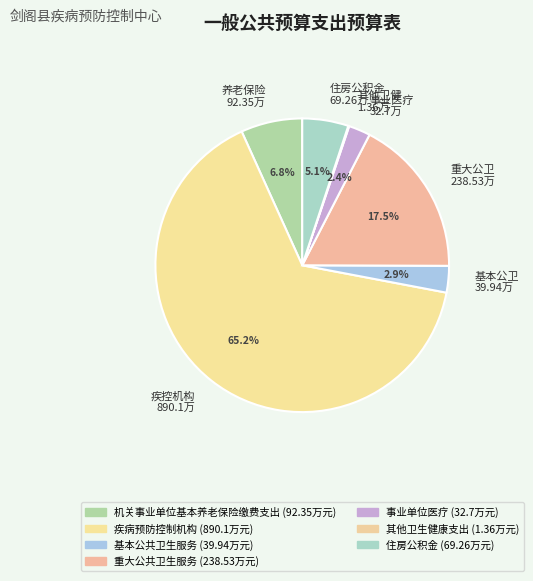

Is there a majority slice in this chart?

Yes